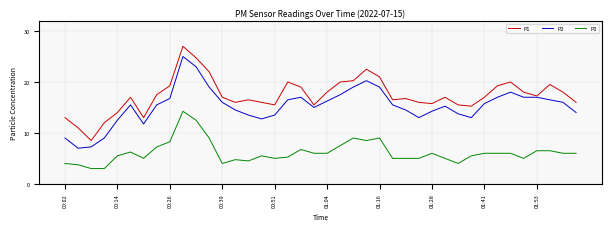

List the series in order of their peak value, lowest first.

P0, P2, P1